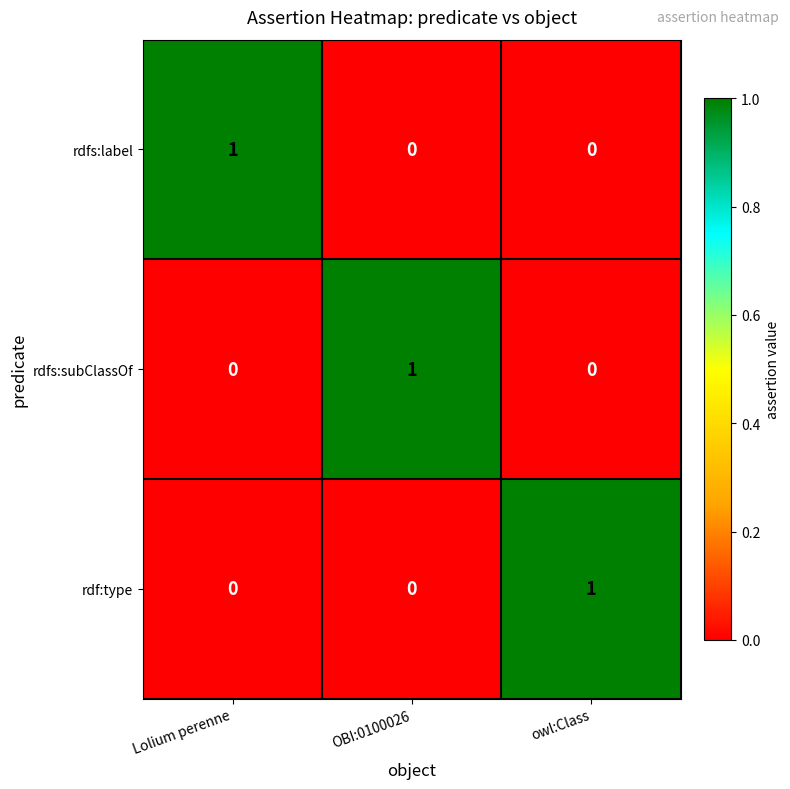

Reading left to right, list all the values displayed in this chart.

rdfs:label: Lolium perenne=1	OBI:0100026=0	owl:Class=0
rdfs:subClassOf: Lolium perenne=0	OBI:0100026=1	owl:Class=0
rdf:type: Lolium perenne=0	OBI:0100026=0	owl:Class=1